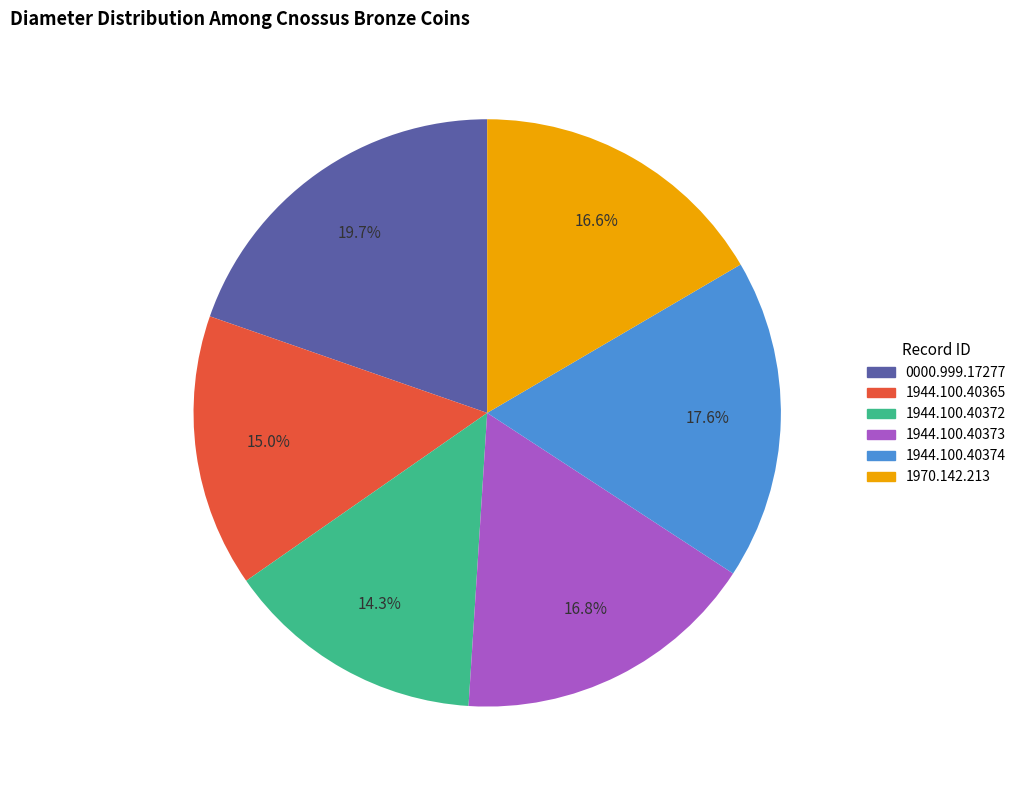

What percentage is the 1944.100.40374 slice, to the nearest percent?

18%